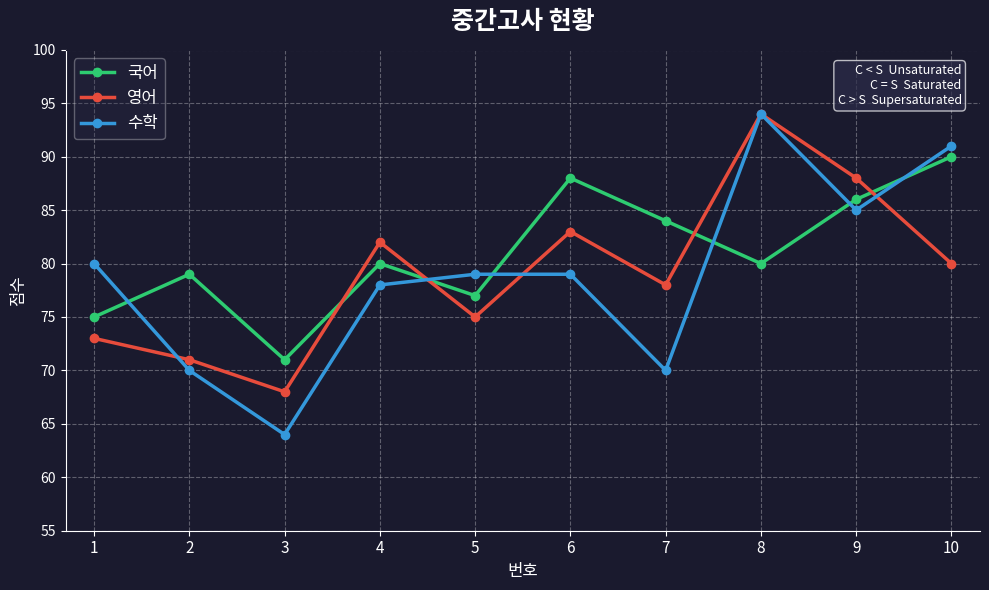

Count the number of categories in the chart.

10